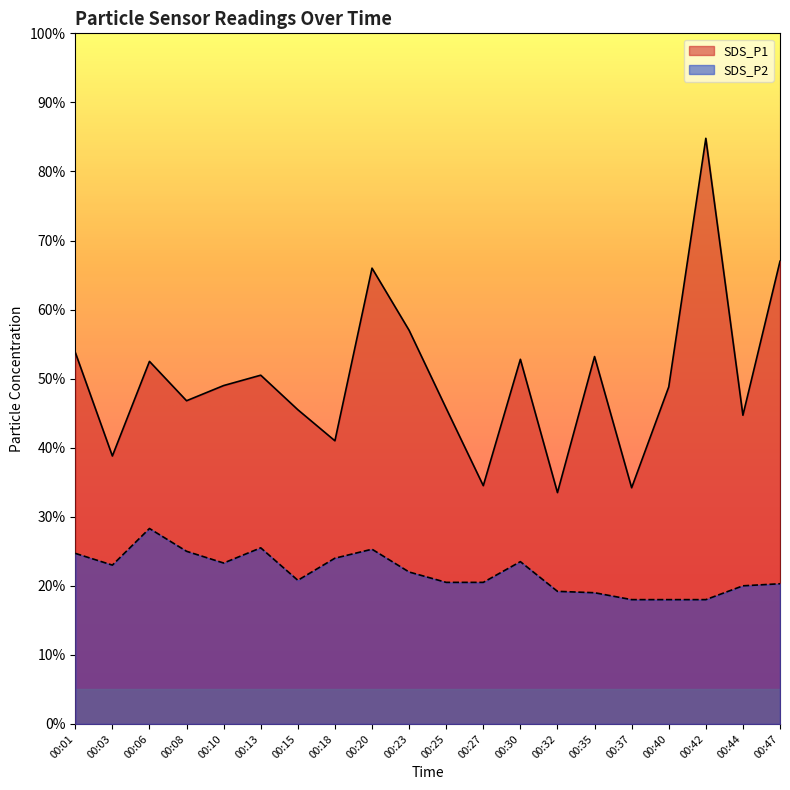

How many interior local peaks does the SDS_P2 series have?

4